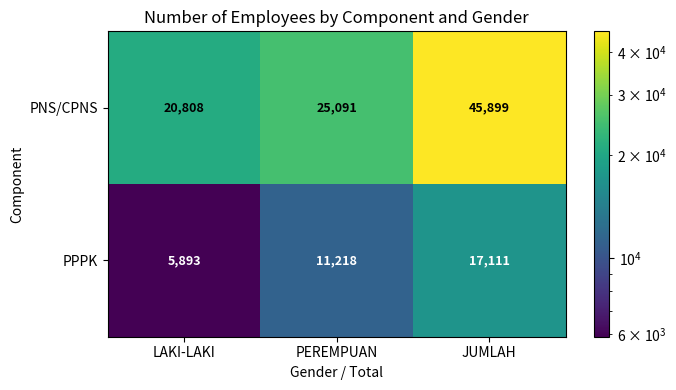

Which series has the largest range (max minus min)?

PNS/CPNS